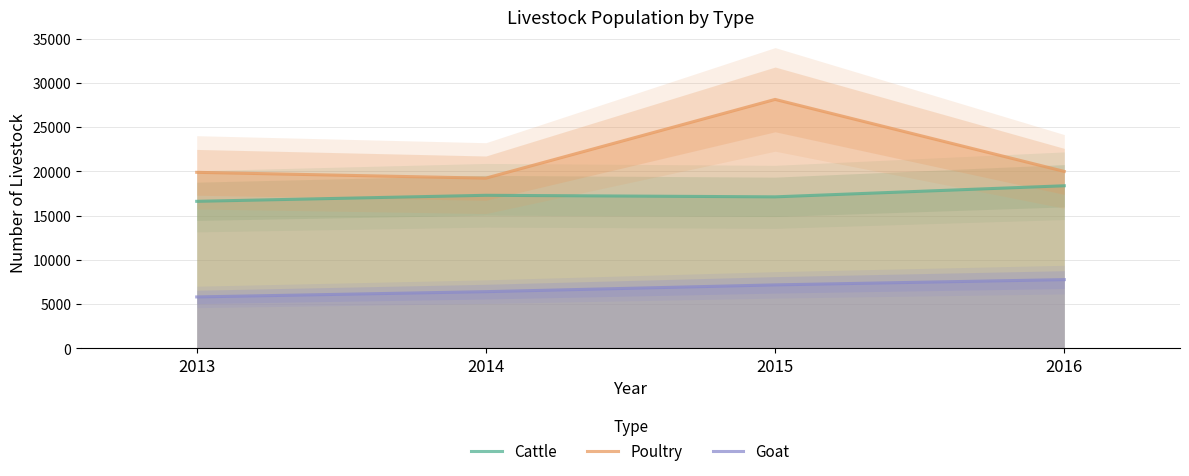

Between 2013 and 2014, which series saw the biggest shift?

Cattle